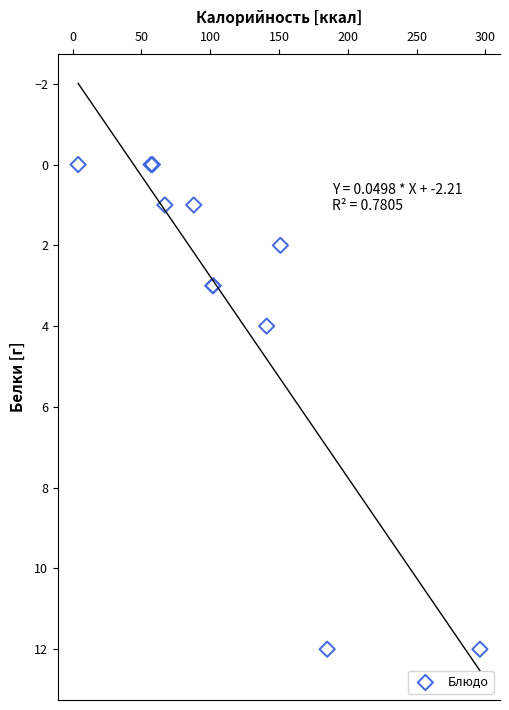

What Y value in the scatter plot is closest to 6?

4